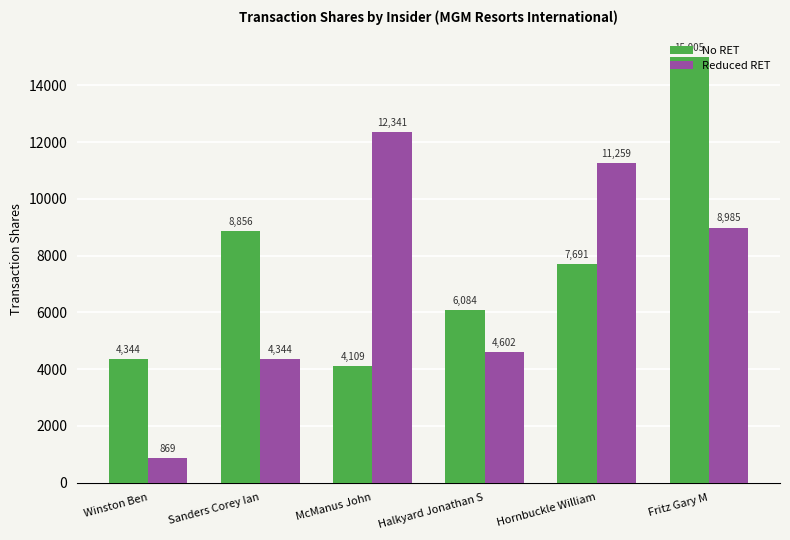

Rank the series at Fritz Gary M from lowest to highest value.

Reduced RET, No RET